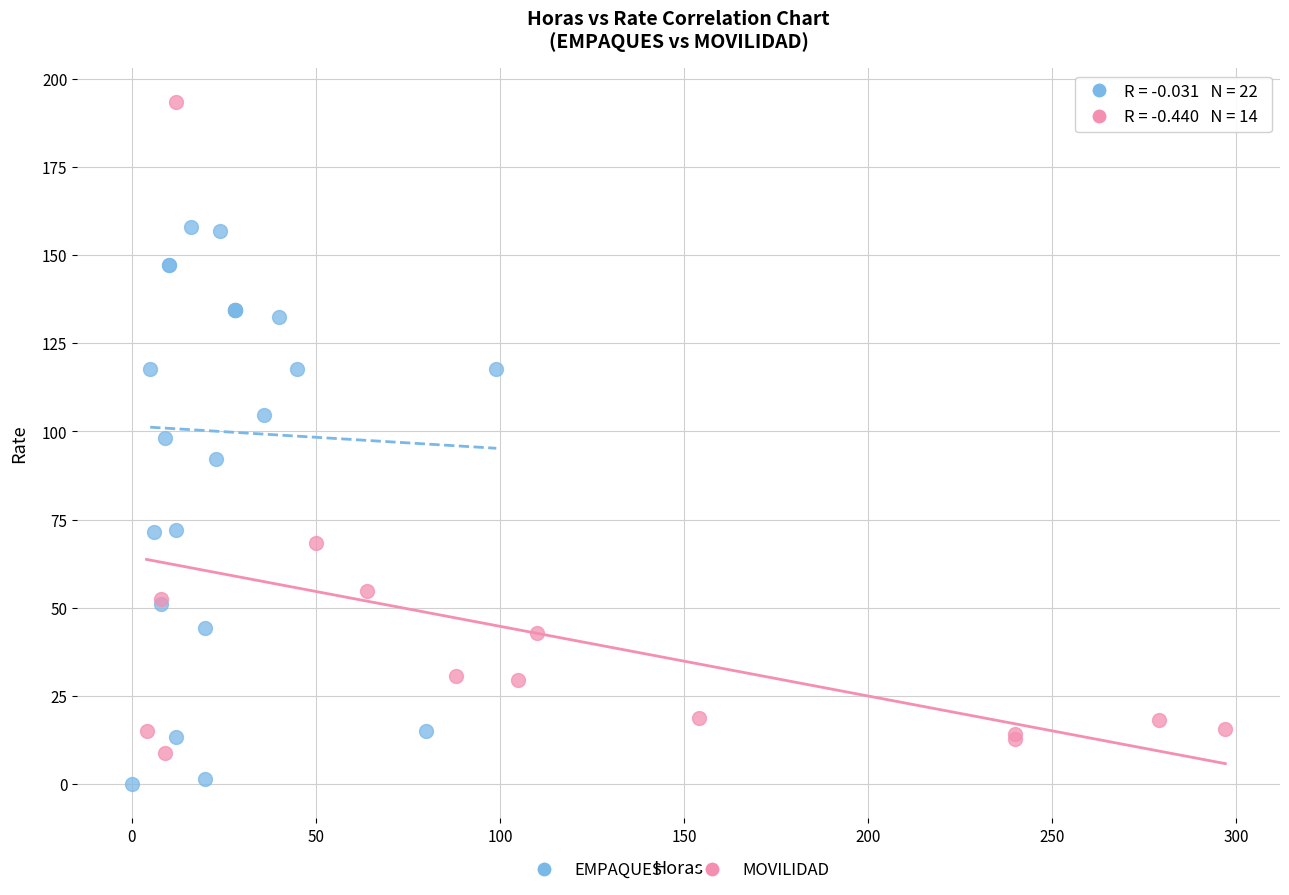

Which series has the widest spread of Y values?

MOVILIDAD